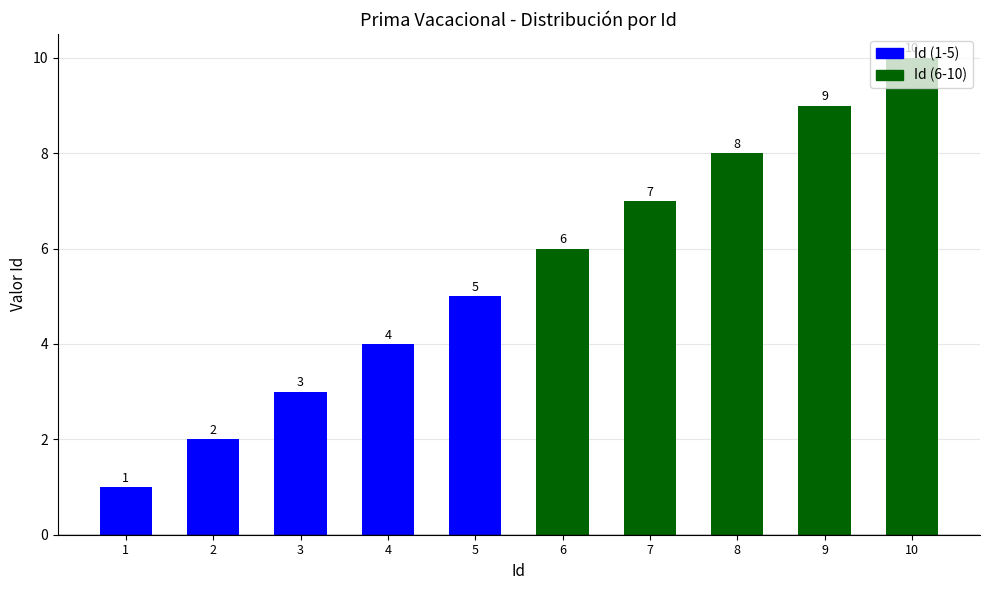

List the labels in order of value, largest first.

10, 9, 8, 7, 6, 5, 4, 3, 2, 1